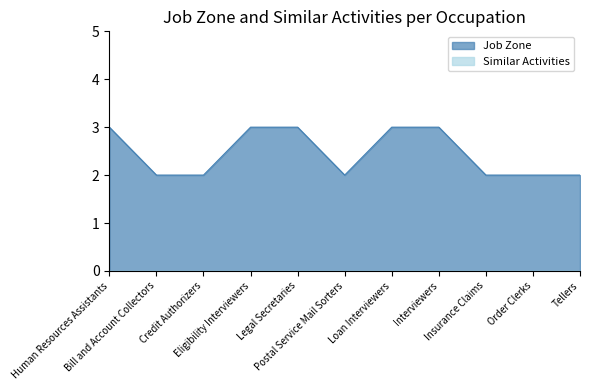

What is the greatest value displayed?

3